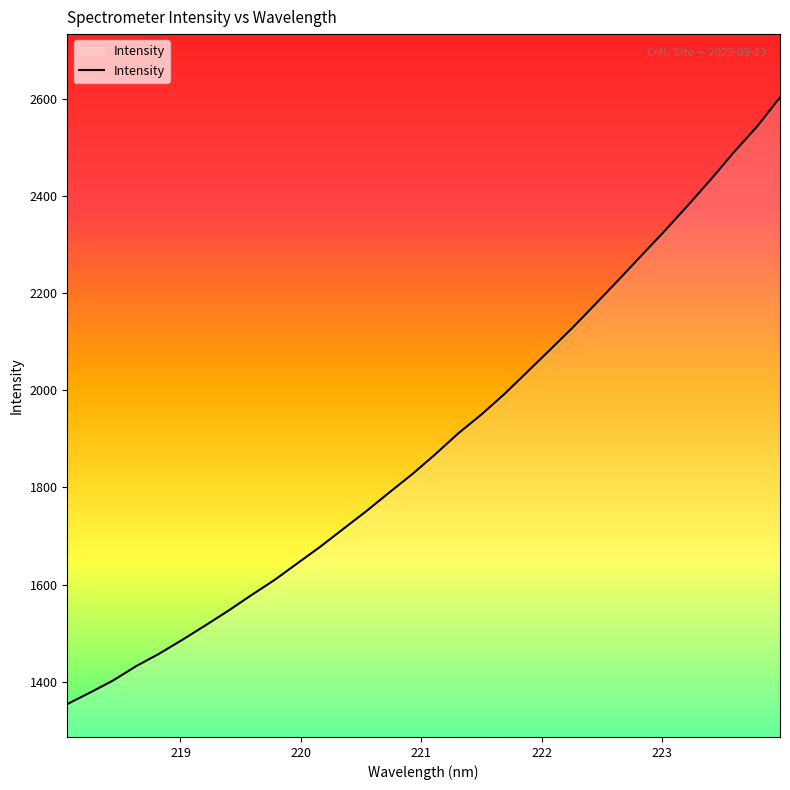

What is the maximum value shown in the chart?

2602.9